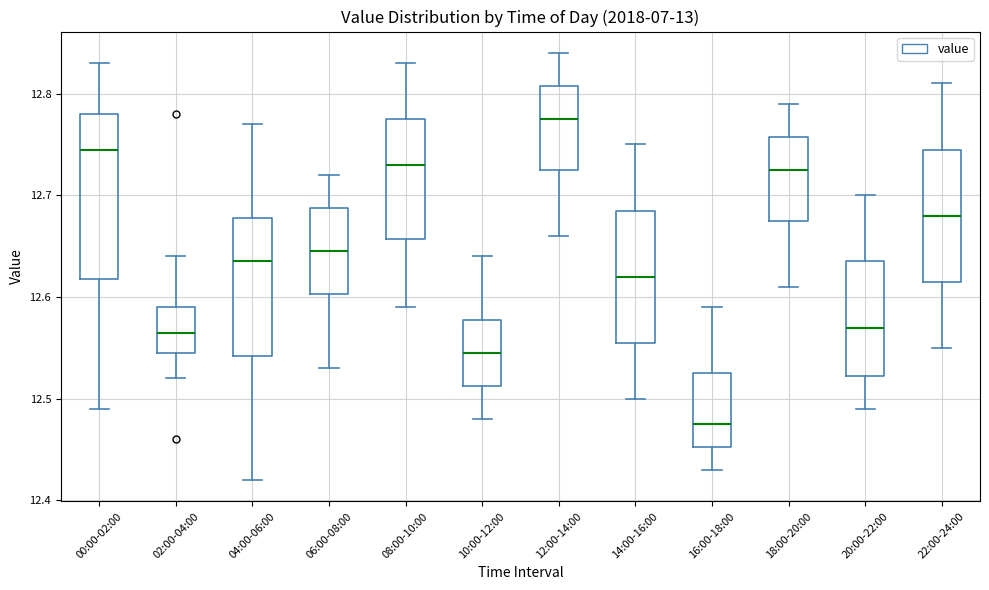

Reading left to right, transcribe this box plot: for each box, give where its median line is, the range the box spans, and where its two whiskers end, as read against the y-axis. The values are not printed on the chart, so give them approximately, as read against the axis.

00:00-02:00: median 12.75, box 12.62 to 12.78, whiskers 12.49 to 12.83
02:00-04:00: median 12.57, box 12.55 to 12.59, whiskers 12.52 to 12.64
04:00-06:00: median 12.64, box 12.54 to 12.68, whiskers 12.42 to 12.77
06:00-08:00: median 12.65, box 12.60 to 12.69, whiskers 12.53 to 12.72
08:00-10:00: median 12.73, box 12.66 to 12.78, whiskers 12.59 to 12.83
10:00-12:00: median 12.55, box 12.51 to 12.58, whiskers 12.48 to 12.64
12:00-14:00: median 12.78, box 12.73 to 12.81, whiskers 12.66 to 12.84
14:00-16:00: median 12.62, box 12.56 to 12.69, whiskers 12.50 to 12.75
16:00-18:00: median 12.48, box 12.45 to 12.53, whiskers 12.43 to 12.59
18:00-20:00: median 12.73, box 12.68 to 12.76, whiskers 12.61 to 12.79
20:00-22:00: median 12.57, box 12.52 to 12.64, whiskers 12.49 to 12.70
22:00-24:00: median 12.68, box 12.62 to 12.75, whiskers 12.55 to 12.81